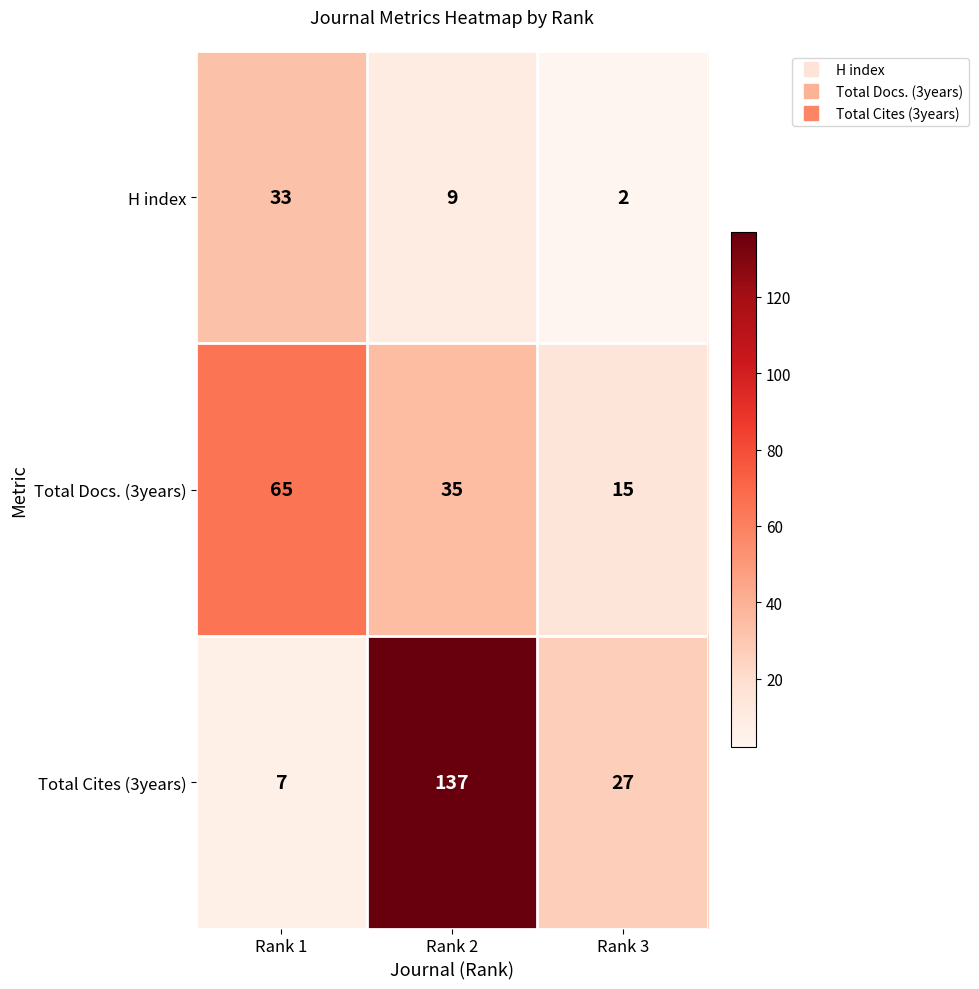

At which category is the sum across all series the highest?

Rank 2